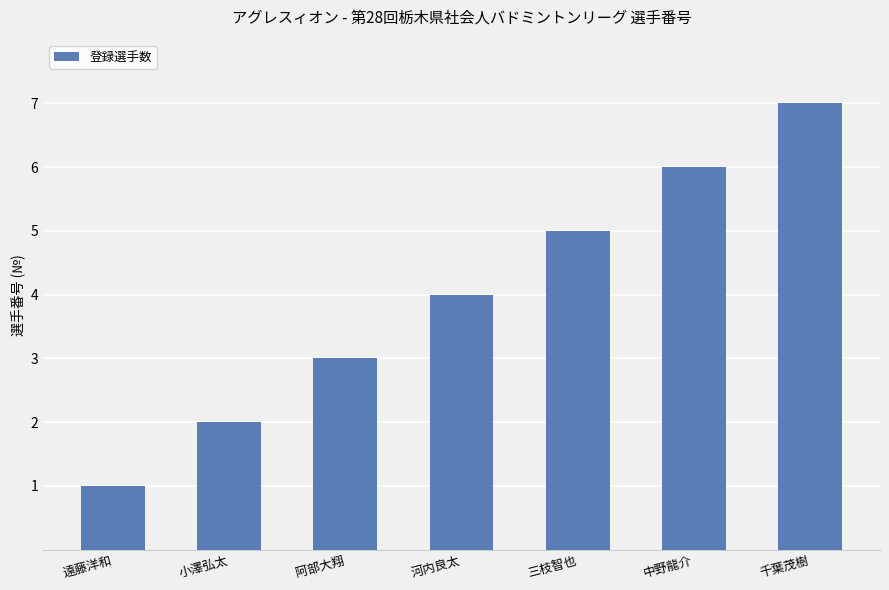

Reading left to right, what are all the values shown in this chart?

1	2	3	4	5	6	7